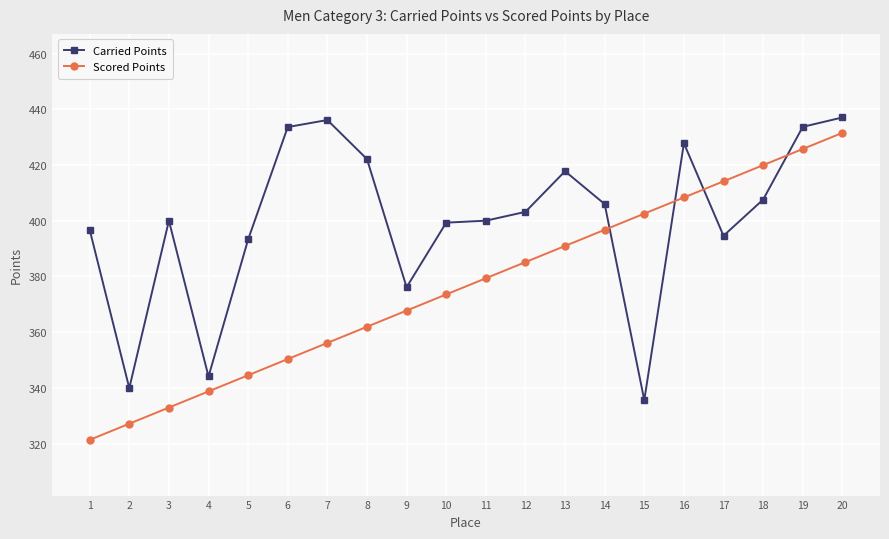

The value of Scored Points at 3 is 536.1. True or false?

False